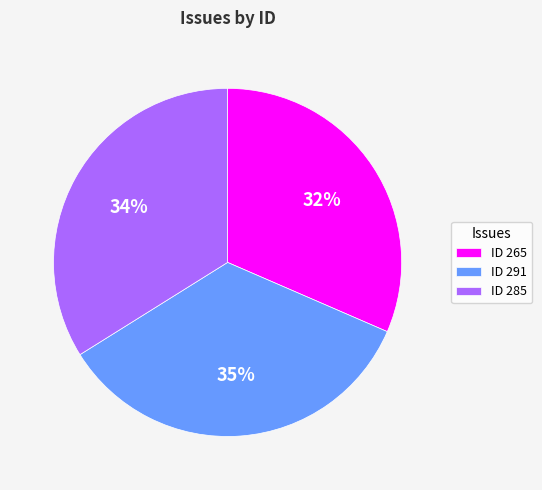

Which slice is the smallest?

ID 265